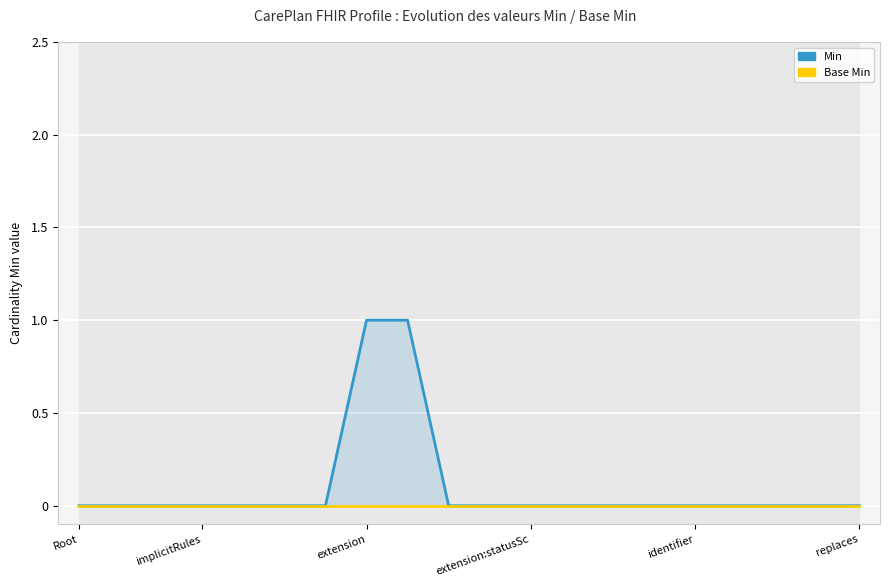

Is the value of Base Min at 18 greater than the value of Min at implicitRules?

No